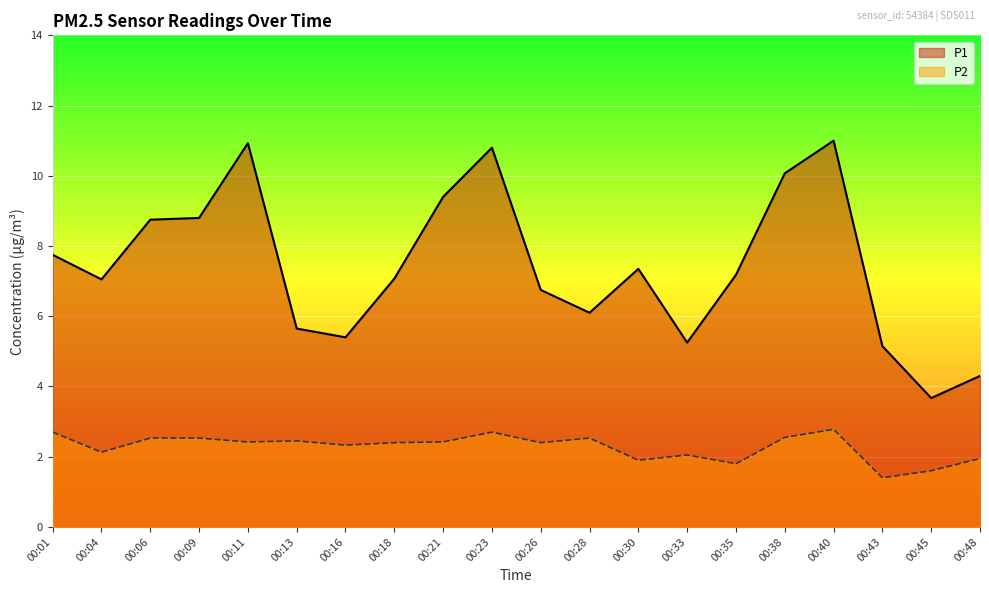

What are all the series names shown in the legend?

P1, P2